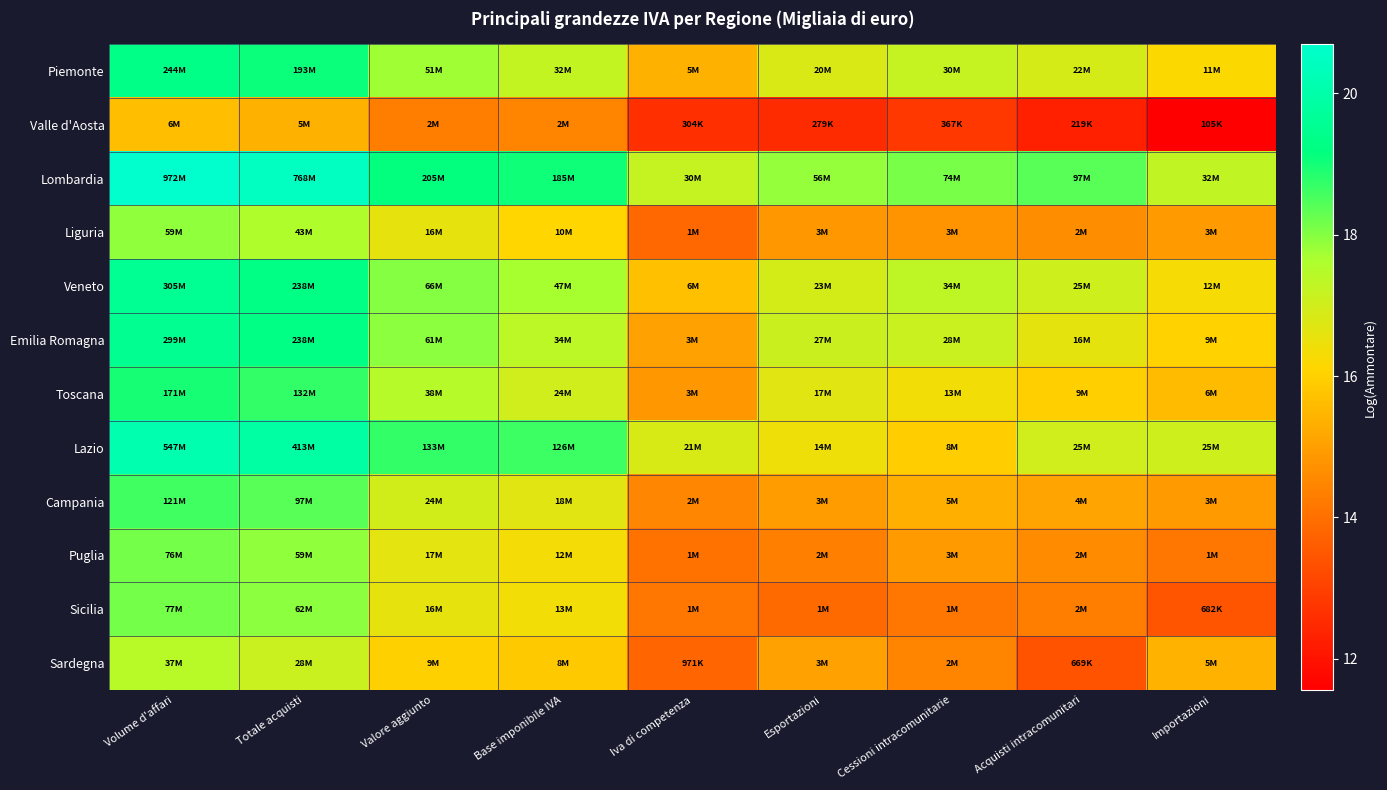

Which series has the largest total across all categories?

Lombardia